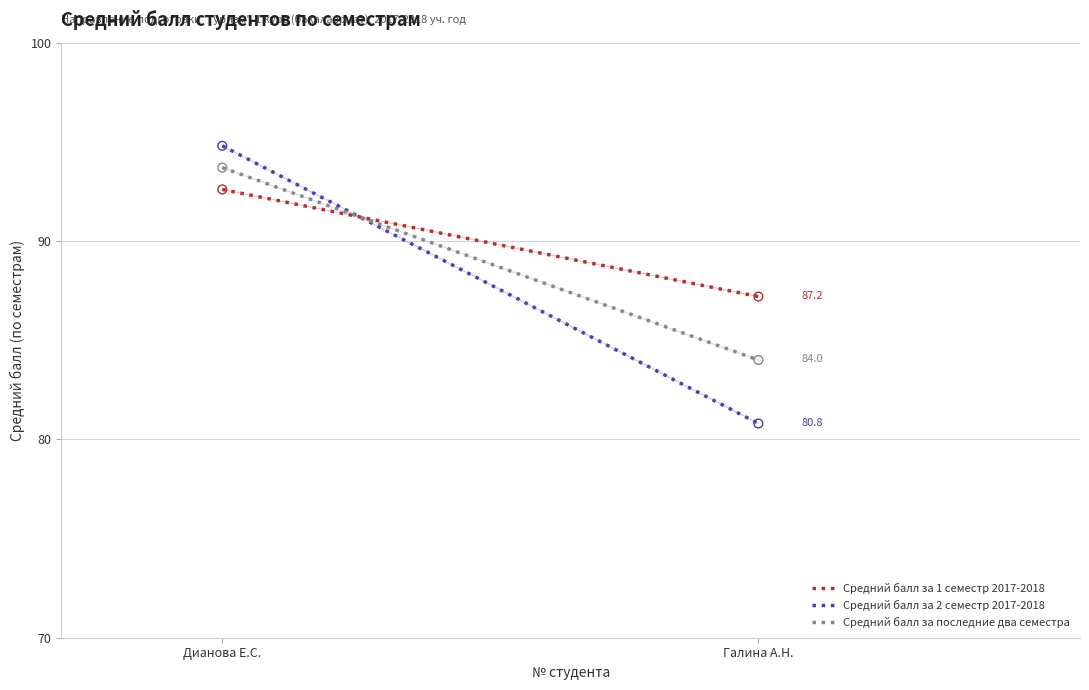

Is the value of Средний балл за последние два семестра at Галина А.Н. greater than the value of Средний балл за 2 семестр 2017-2018 at Дианова Е.С.?

No